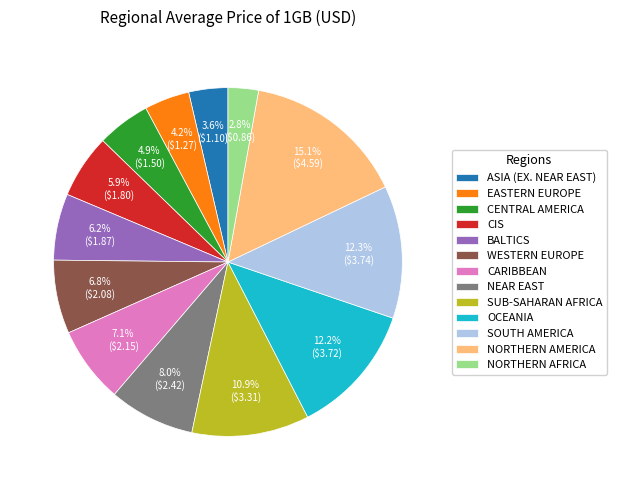

Is it true that SUB-SAHARAN AFRICA is 11% of the pie?

True